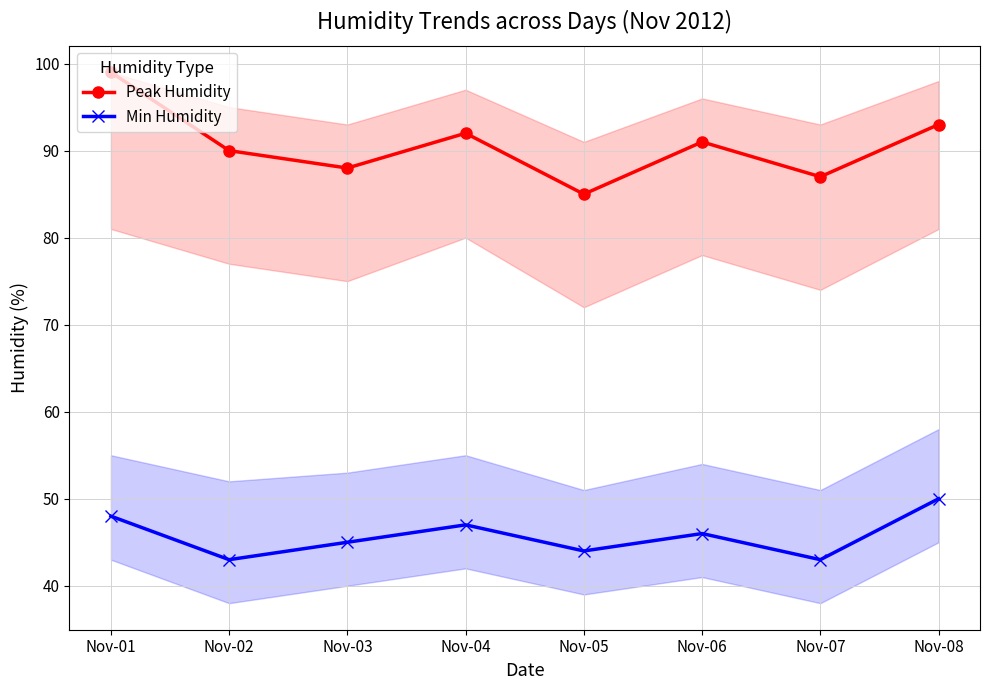

At which label is Peak Humidity closest to 92?

Nov-04